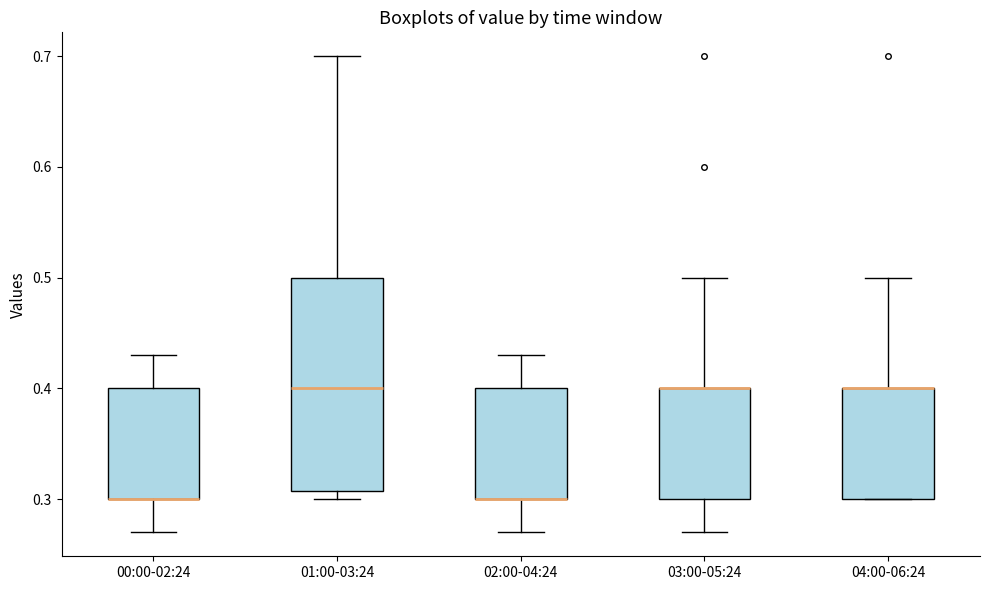

Reading left to right, read every box against the y-axis: the position of its median line, the range the box covers, and the ends of its whiskers. The values are not printed on the chart, so give them approximately, as read against the axis.

00:00-02:24: median 0.30 (drawn on the box's lower edge), box 0.30 to 0.40, whiskers 0.27 to 0.43
01:00-03:24: median 0.40, box 0.31 to 0.50, whiskers 0.30 to 0.70
02:00-04:24: median 0.30 (drawn on the box's lower edge), box 0.30 to 0.40, whiskers 0.27 to 0.43
03:00-05:24: median 0.40 (drawn on the box's upper edge), box 0.30 to 0.40, whiskers 0.27 to 0.50
04:00-06:24: median 0.40 (drawn on the box's upper edge), box 0.30 to 0.40, whiskers 0.30 to 0.50